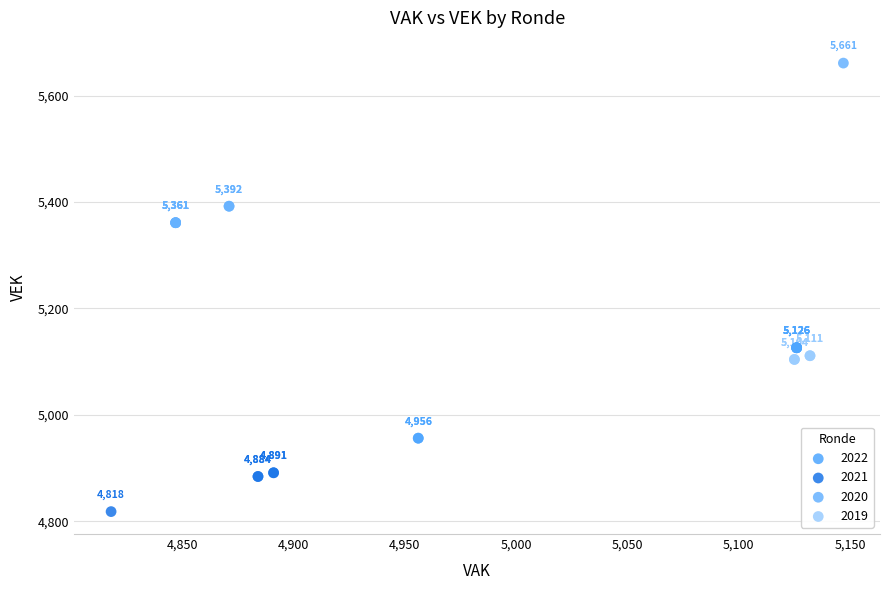

Which series reaches the minimum Y coordinate?

2021